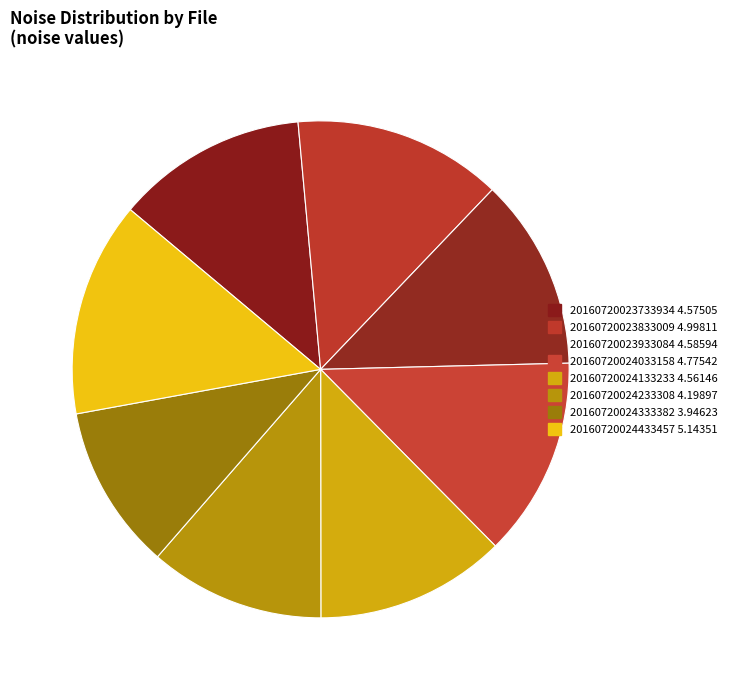

How many slices are in this pie chart?

8